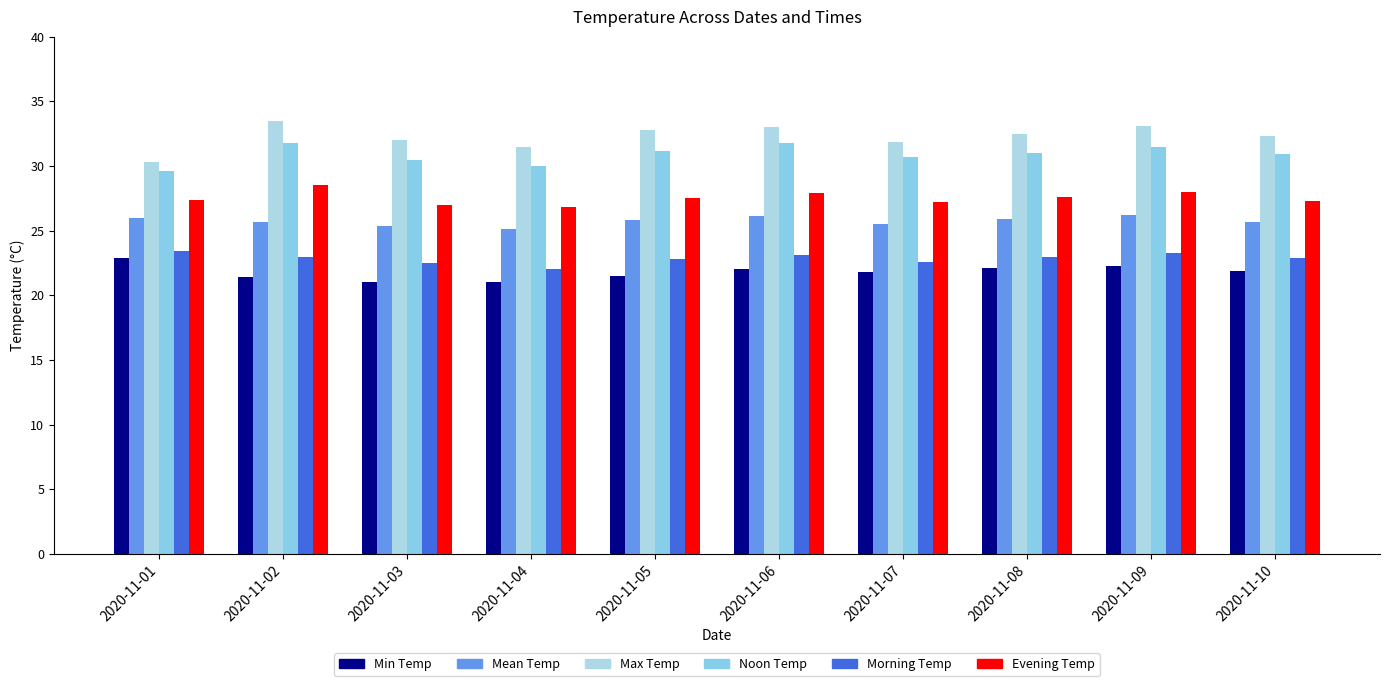

Reading right to left, list all the values displayed in this chart.

Min Temp: 2020-11-10=21.9	2020-11-09=22.3	2020-11-08=22.1	2020-11-07=21.8	2020-11-06=22.0	2020-11-05=21.5	2020-11-04=21.0	2020-11-03=21.0	2020-11-02=21.4	2020-11-01=22.9
Mean Temp: 2020-11-10=25.7	2020-11-09=26.2	2020-11-08=25.9	2020-11-07=25.5	2020-11-06=26.1	2020-11-05=25.8	2020-11-04=25.1	2020-11-03=25.4	2020-11-02=25.6	2020-11-01=26.0
Max Temp: 2020-11-10=32.3	2020-11-09=33.1	2020-11-08=32.5	2020-11-07=31.9	2020-11-06=33.0	2020-11-05=32.8	2020-11-04=31.5	2020-11-03=32.0	2020-11-02=33.5	2020-11-01=30.3
Noon Temp: 2020-11-10=30.9	2020-11-09=31.5	2020-11-08=31.0	2020-11-07=30.7	2020-11-06=31.8	2020-11-05=31.2	2020-11-04=30.0	2020-11-03=30.5	2020-11-02=31.8	2020-11-01=29.6
Morning Temp: 2020-11-10=22.9	2020-11-09=23.3	2020-11-08=23.0	2020-11-07=22.6	2020-11-06=23.1	2020-11-05=22.8	2020-11-04=22.0	2020-11-03=22.5	2020-11-02=23.0	2020-11-01=23.4
Evening Temp: 2020-11-10=27.3	2020-11-09=28.0	2020-11-08=27.6	2020-11-07=27.2	2020-11-06=27.9	2020-11-05=27.5	2020-11-04=26.8	2020-11-03=27.0	2020-11-02=28.5	2020-11-01=27.4